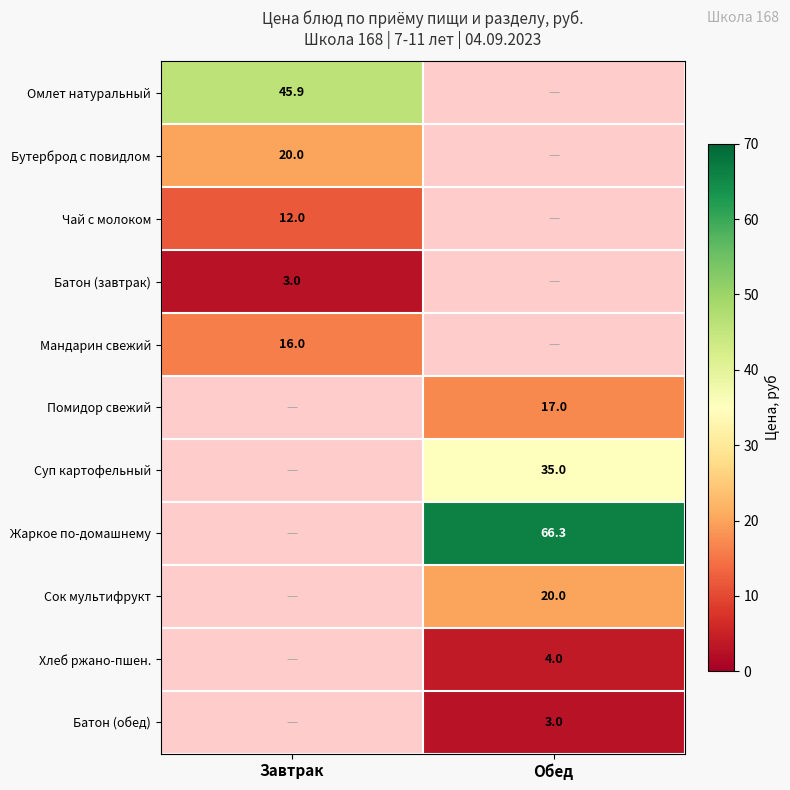

True or false: Бутерброд с повидлом has a value of 20.0 at Завтрак.

True